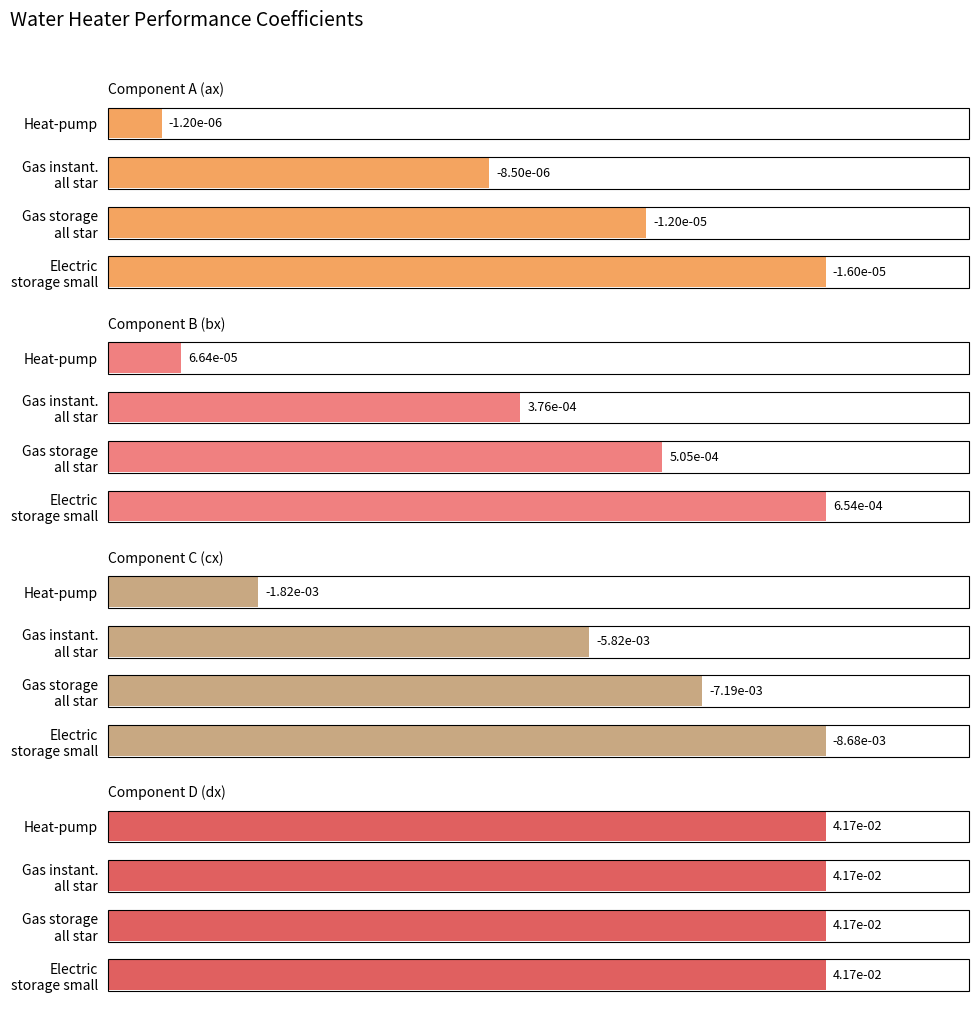

How many bars are there in total?

16